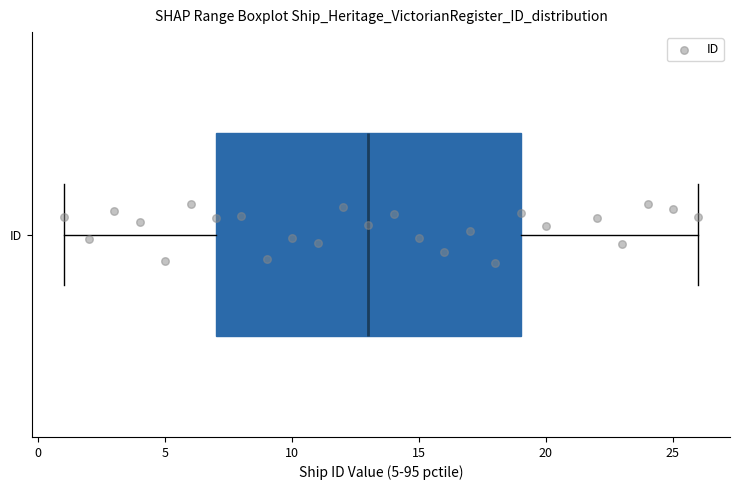

Transcribe this box plot: give where the median line is, the range the box spans, and where the two whiskers end, as read against the x-axis. The values are not printed on the chart, so give them approximately, as read against the axis.

median 13, box 7 to 19, whiskers 1 to 26